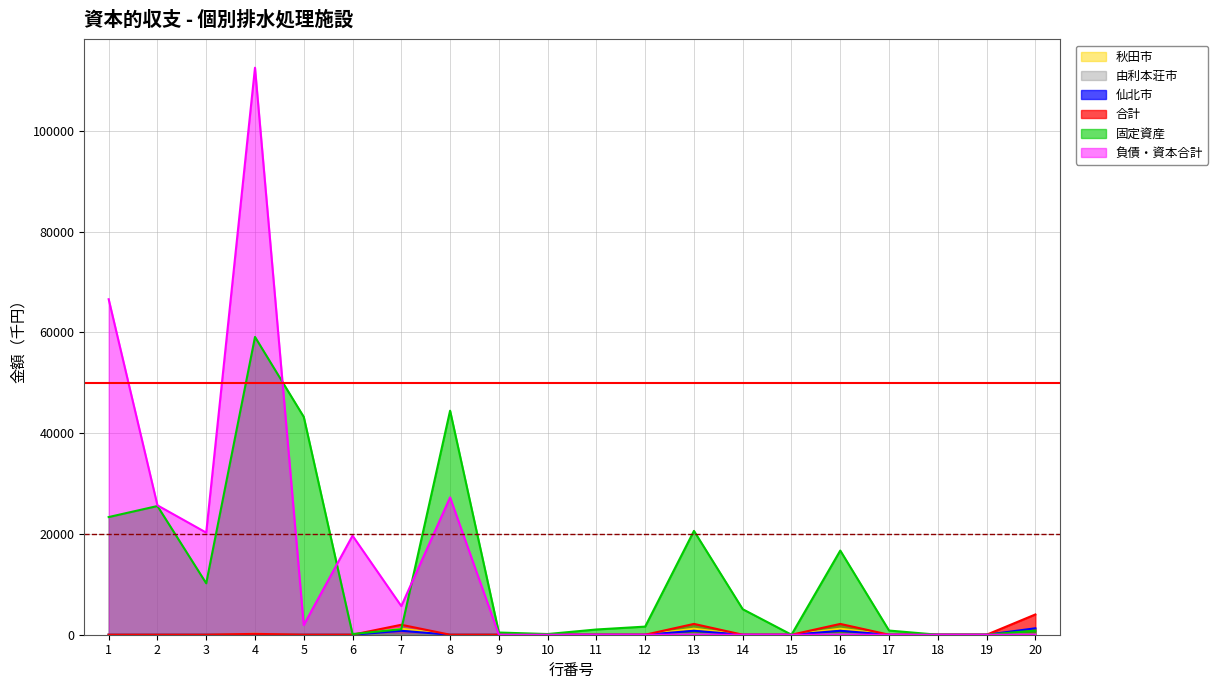

Where is 負債・資本合計 nearest to the value 56276?

1